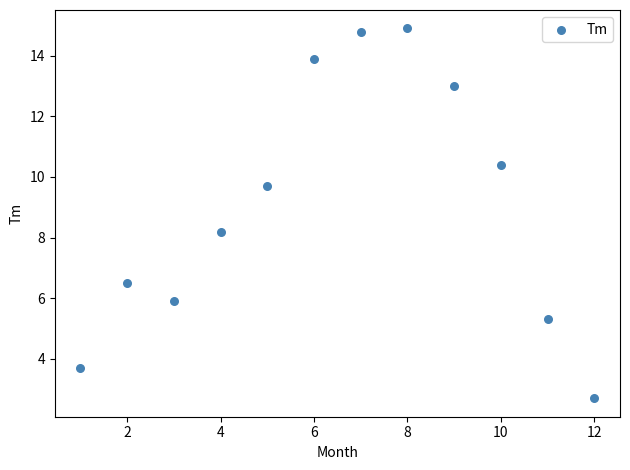

What is the average X value?

6.5